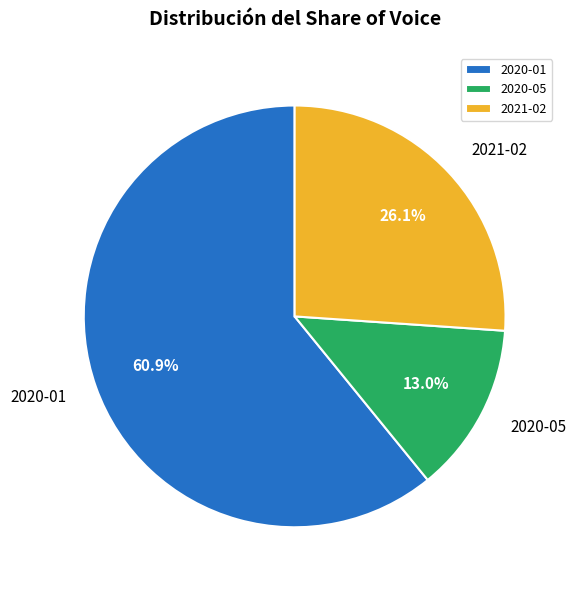

To the nearest percent, what is the difference between the largest and smallest slice percentages?

48%